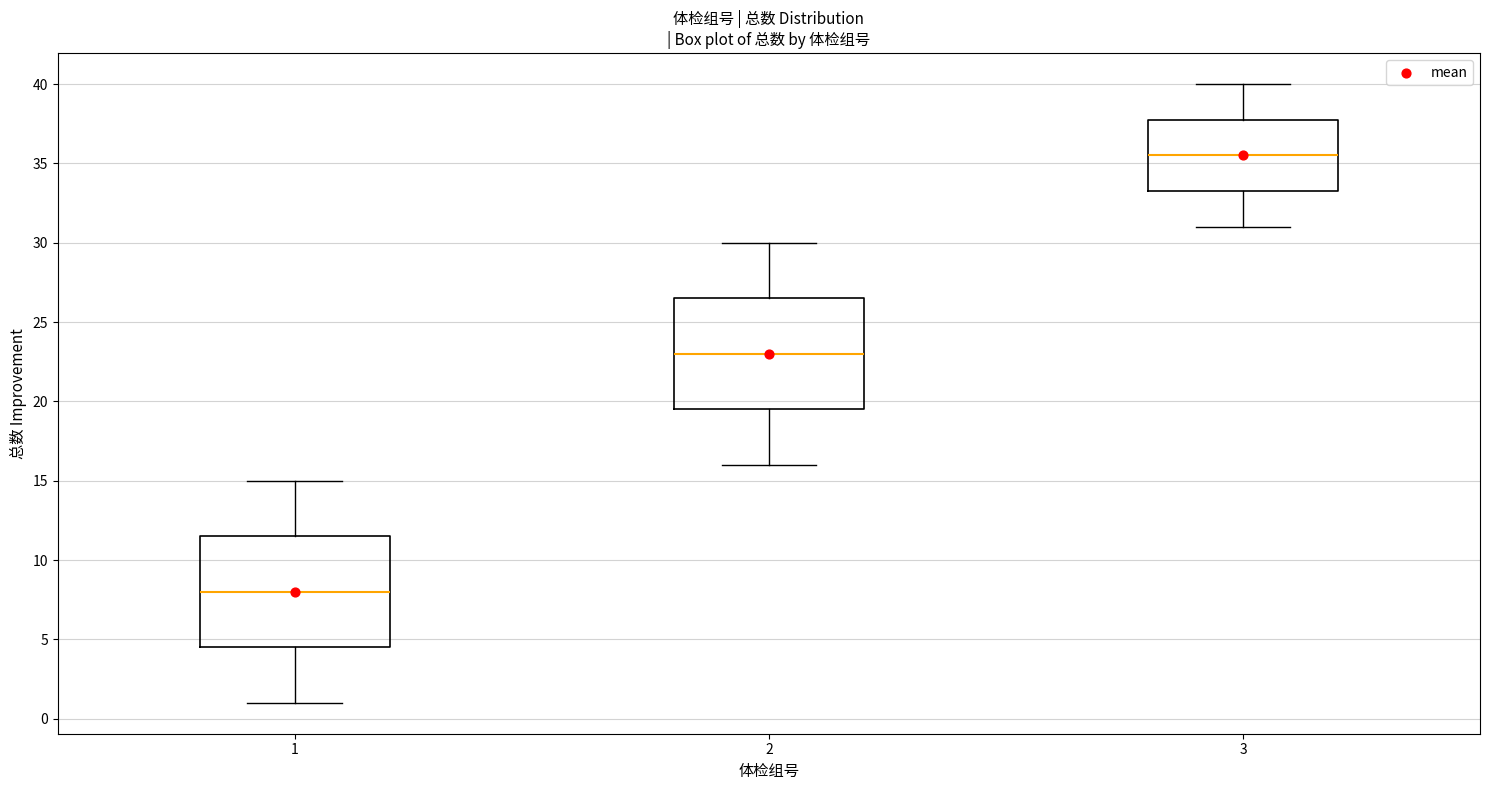

Reading left to right, transcribe this box plot: for each box, give where its median line is, the range the box spans, and where its two whiskers end, as read against the y-axis. The values are not printed on the chart, so give them approximately, as read against the axis.

1: median 8.0, box 4.5 to 11.5, whiskers 1.0 to 15.0
2: median 23.0, box 19.5 to 26.5, whiskers 16.0 to 30.0
3: median 35.5, box 33.5 to 38.0, whiskers 31.0 to 40.0